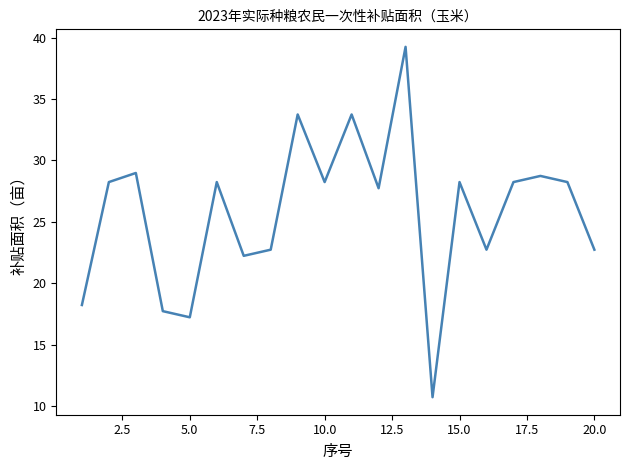

What is the greatest value displayed?

39.2